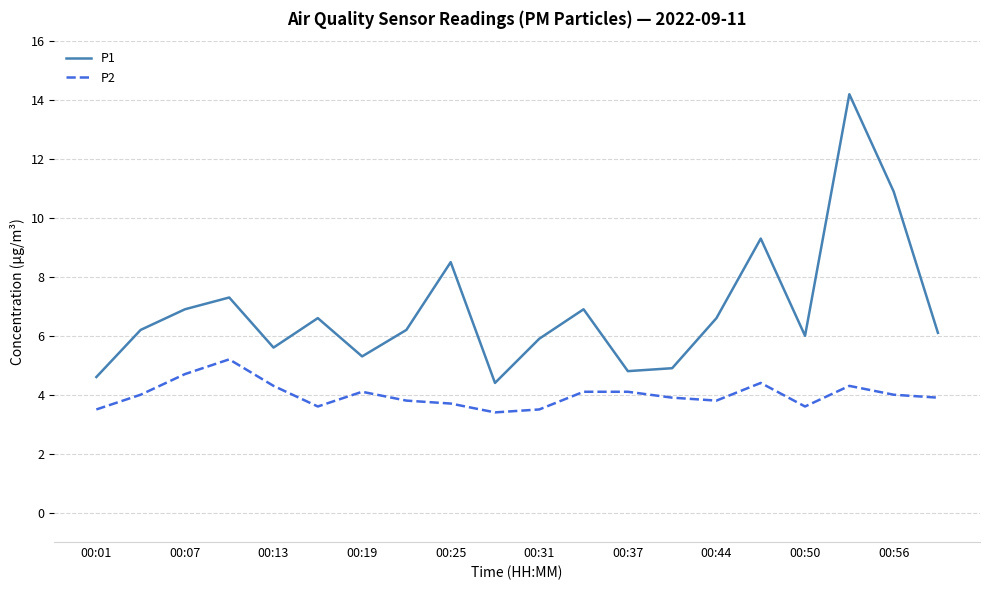

What is the maximum value for P1?

14.2